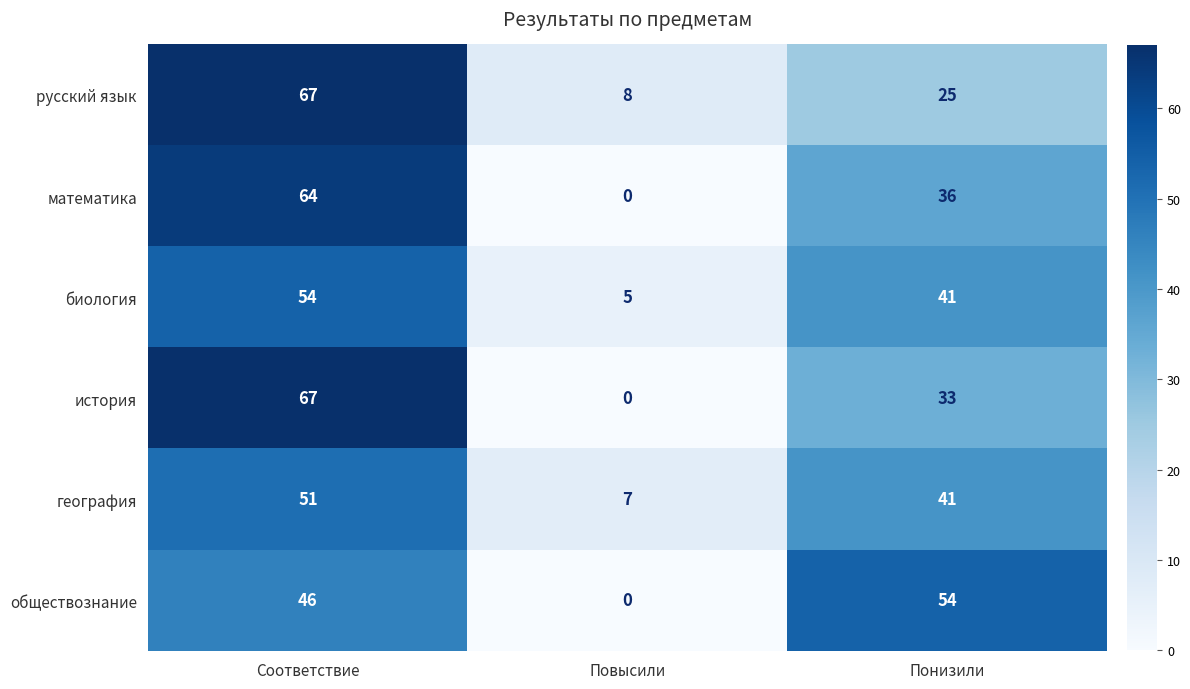

True or false: биология has a value of 54 at Соответствие.

True